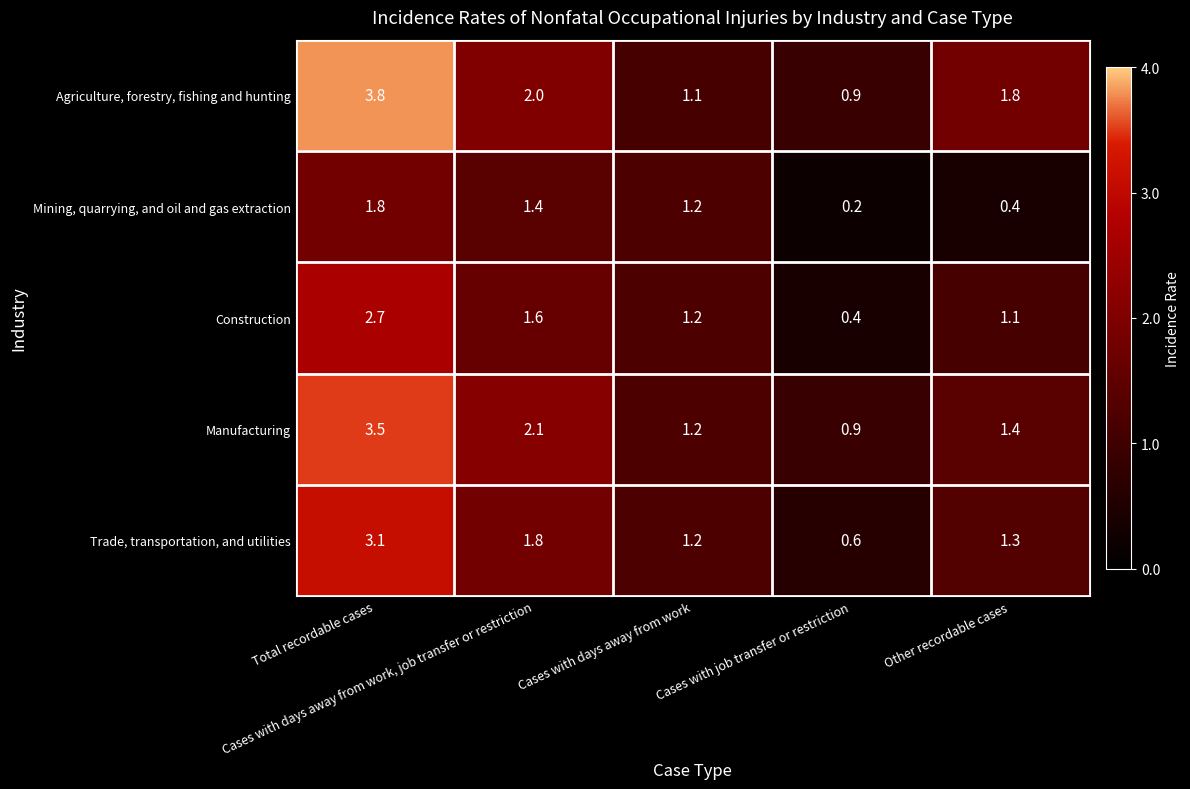

List the series in order of their peak value, highest first.

Agriculture, forestry, fishing and hunting, Manufacturing, Trade, transportation, and utilities, Construction, Mining, quarrying, and oil and gas extraction